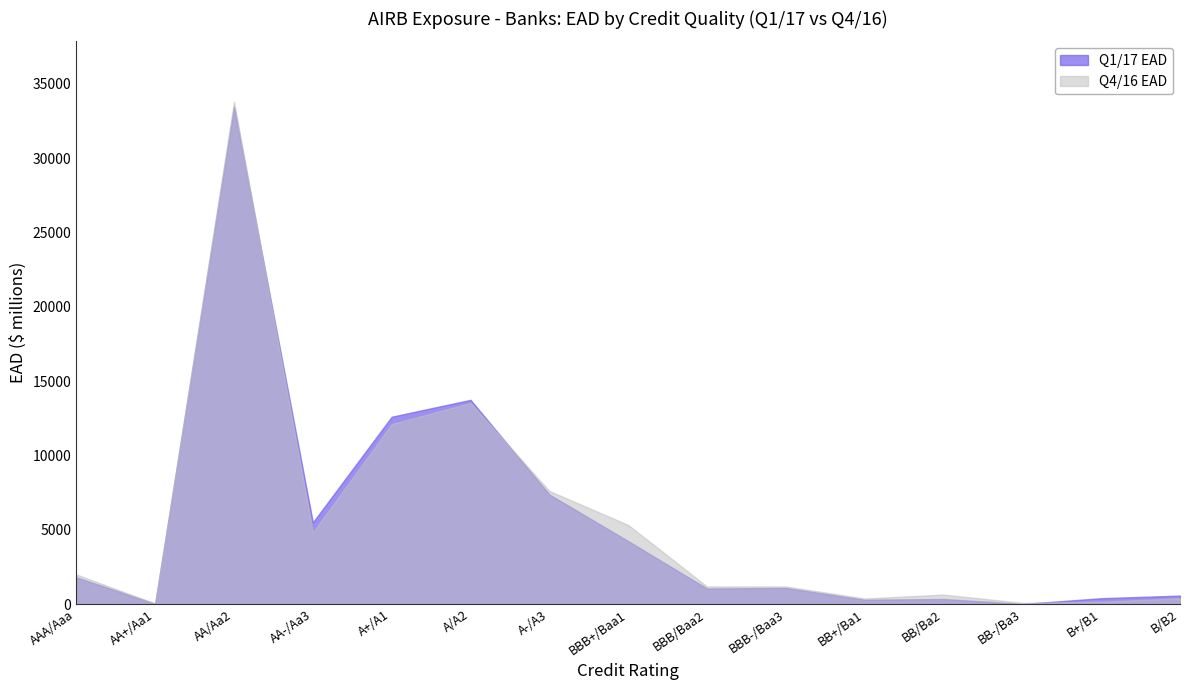

Reading right to left, extract all data points from this chart.

Q1/17 EAD: B/B2=580	B+/B1=402	BB-/Ba3=19	BB/Ba2=350	BB+/Ba1=300	BBB-/Baa3=1095	BBB/Baa2=1057	BBB+/Baa1=4248	A-/A3=7382	A/A2=13749	A+/A1=12612	AA-/Aa3=5504	AA/Aa2=33466	AA+/Aa1=34	AAA/Aaa=1809
Q4/16 EAD: B/B2=403	B+/B1=172	BB-/Ba3=89	BB/Ba2=651	BB+/Ba1=383	BBB-/Baa3=1195	BBB/Baa2=1193	BBB+/Baa1=5334	A-/A3=7619	A/A2=13543	A+/A1=12122	AA-/Aa3=4833	AA/Aa2=33810	AA+/Aa1=42	AAA/Aaa=2002